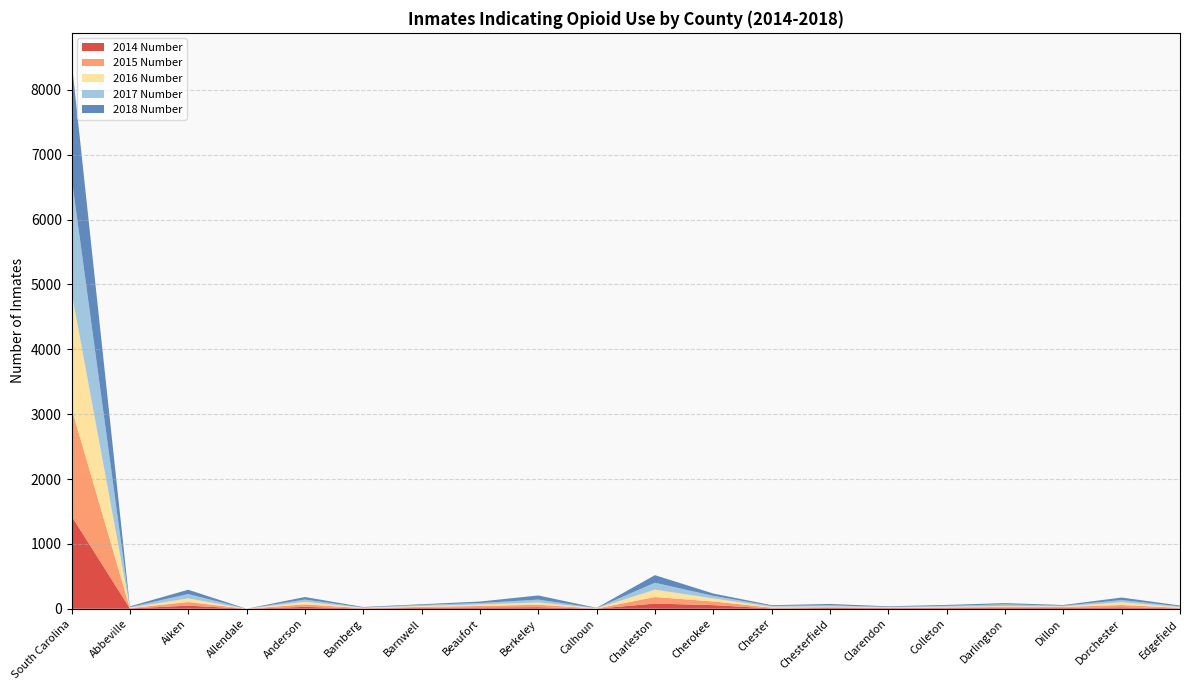

Reading left to right, list all the values displayed in this chart.

2014 Number: South Carolina=1431	Abbeville=5	Aiken=48	Allendale=0	Anderson=29	Bamberg=3	Barnwell=14	Beaufort=20	Berkeley=24	Calhoun=1	Charleston=80	Cherokee=56	Chester=5	Chesterfield=12	Clarendon=9	Colleton=10	Darlington=16	Dillon=13	Dorchester=22	Edgefield=6
2015 Number: South Carolina=1660	Abbeville=5	Aiken=56	Allendale=0	Anderson=39	Bamberg=6	Barnwell=15	Beaufort=23	Berkeley=38	Calhoun=3	Charleston=101	Cherokee=57	Chester=13	Chesterfield=12	Clarendon=6	Colleton=10	Darlington=13	Dillon=15	Dorchester=36	Edgefield=9
2016 Number: South Carolina=1791	Abbeville=8	Aiken=55	Allendale=0	Anderson=40	Bamberg=6	Barnwell=14	Beaufort=24	Berkeley=36	Calhoun=3	Charleston=113	Cherokee=46	Chester=13	Chesterfield=12	Clarendon=7	Colleton=12	Darlington=13	Dillon=9	Dorchester=43	Edgefield=11
2017 Number: South Carolina=1776	Abbeville=8	Aiken=68	Allendale=0	Anderson=34	Bamberg=5	Barnwell=16	Beaufort=21	Berkeley=43	Calhoun=4	Charleston=107	Cherokee=40	Chester=12	Chesterfield=17	Clarendon=7	Colleton=13	Darlington=26	Dillon=11	Dorchester=33	Edgefield=11
2018 Number: South Carolina=1798	Abbeville=11	Aiken=66	Allendale=0	Anderson=39	Bamberg=7	Barnwell=11	Beaufort=23	Berkeley=64	Calhoun=3	Charleston=117	Cherokee=36	Chester=12	Chesterfield=21	Clarendon=9	Colleton=14	Darlington=19	Dillon=10	Dorchester=39	Edgefield=13